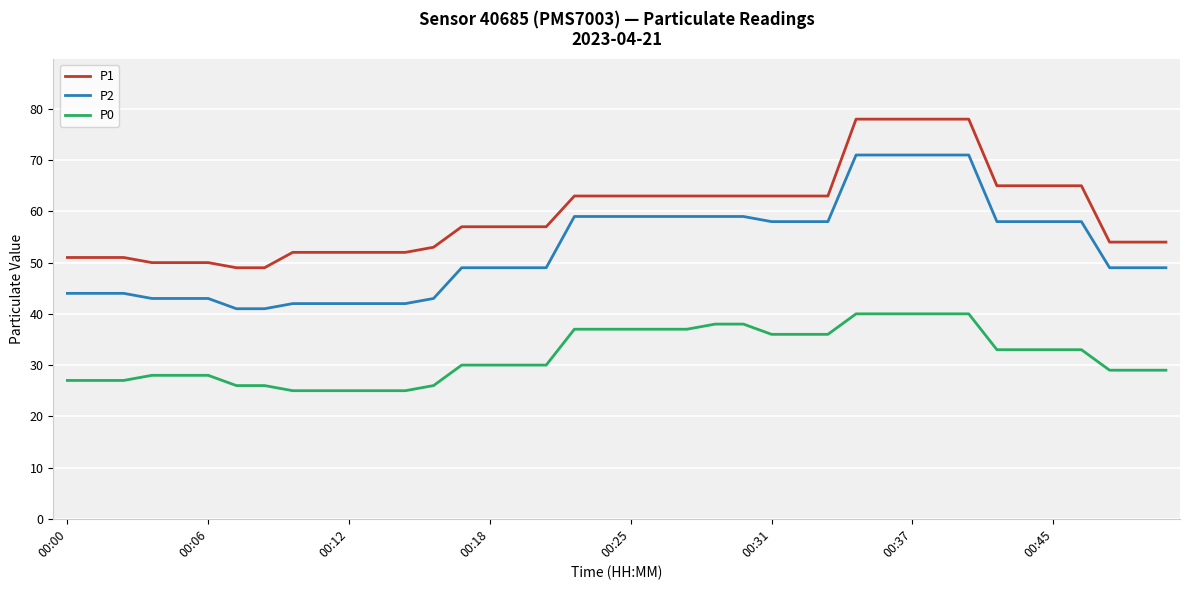

True or false: P0 and P1 intersect in this chart.

False